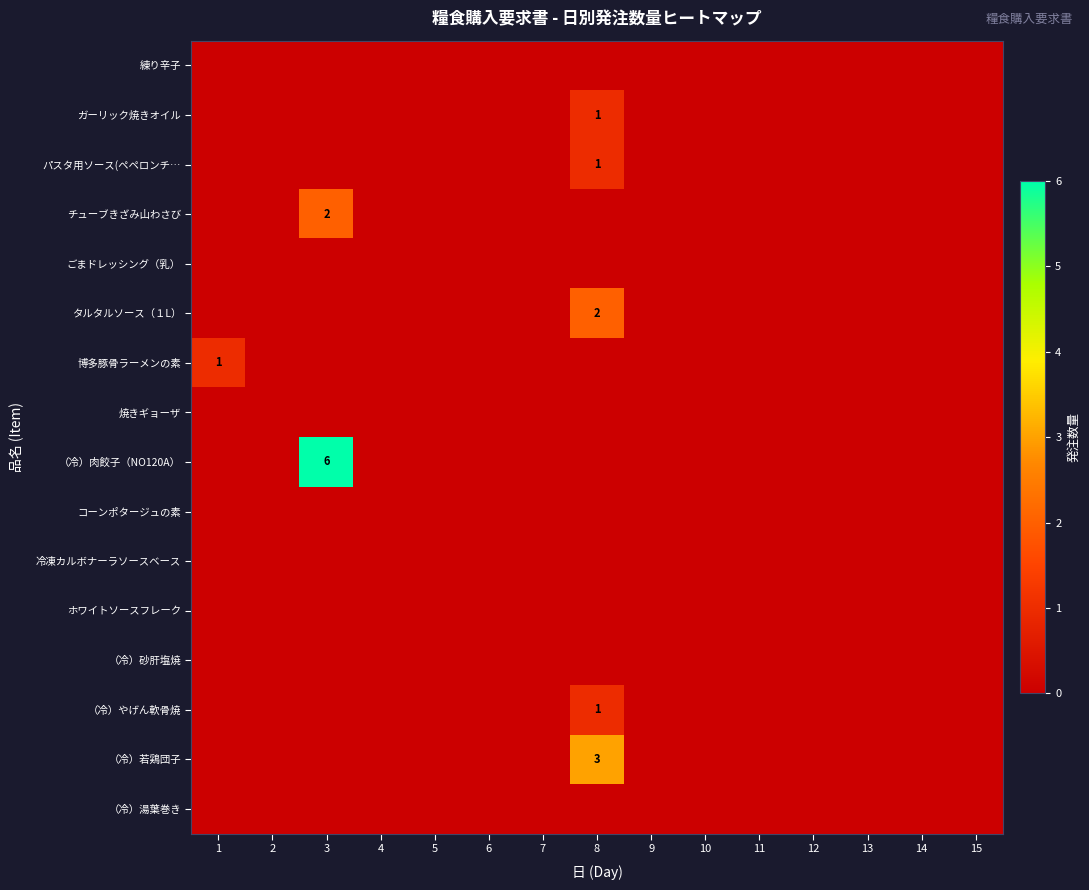

Rank the categories by （冷）若鶏団子 value from highest to lowest.

8, 1, 2, 3, 4, 5, 6, 7, 9, 10, 11, 12, 13, 14, 15